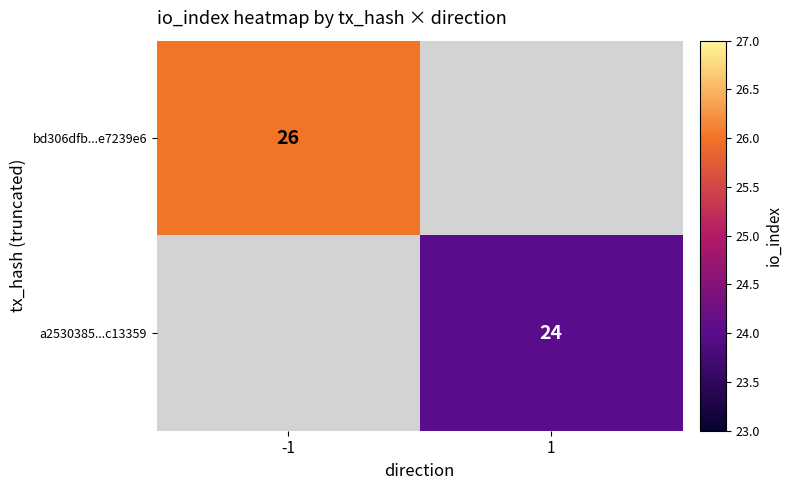

How many distinct data groups are displayed?

2